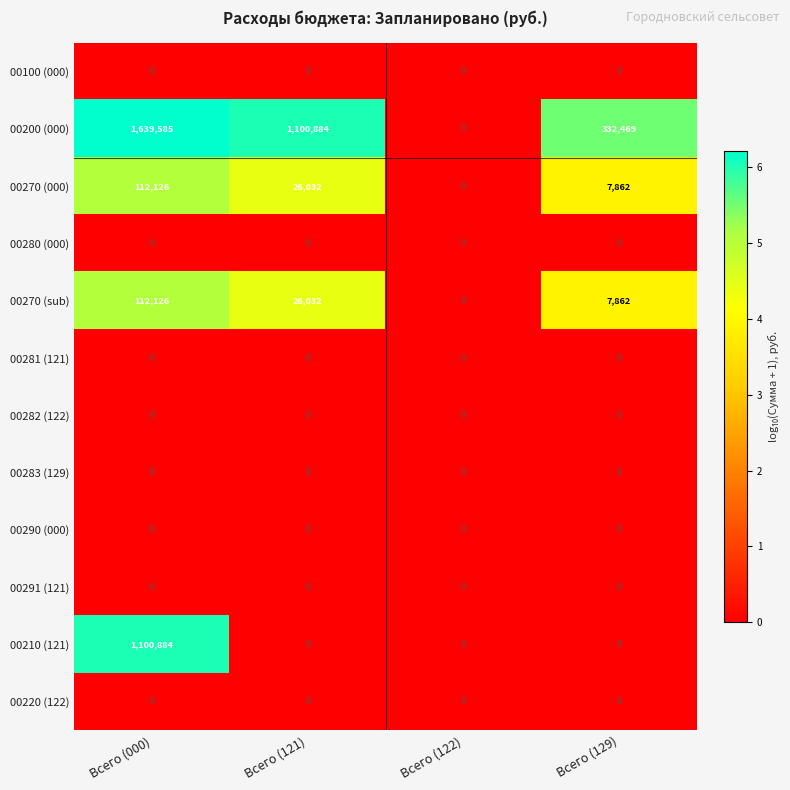

Which series changed the most between Всего (122) and Всего (129)?

00200 (000)